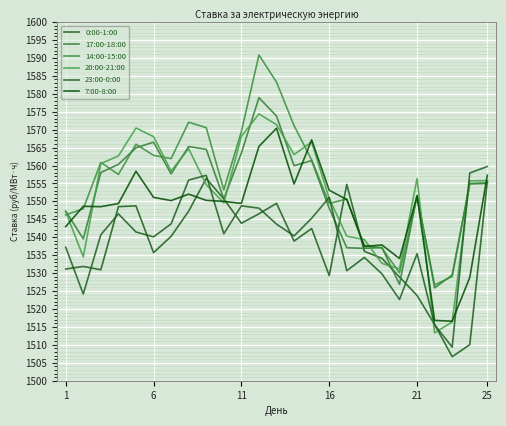

How many lines are shown in the chart?

6